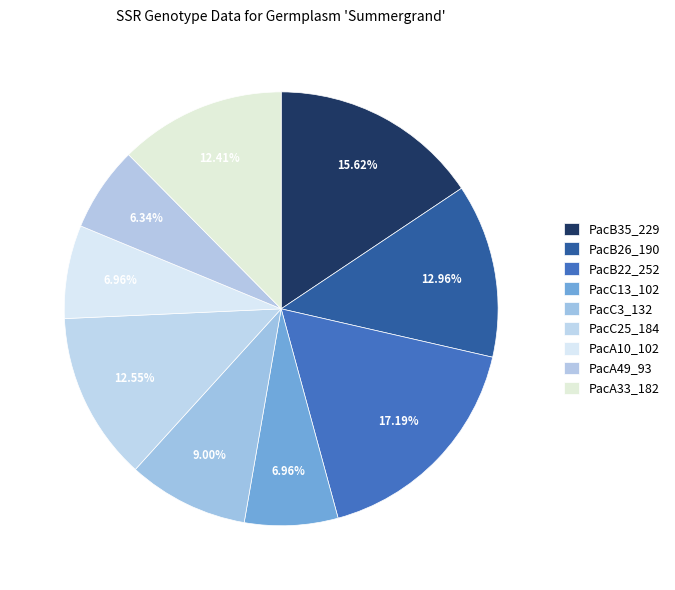

The PacA10_102 slice represents 7% of the pie. True or false?

True